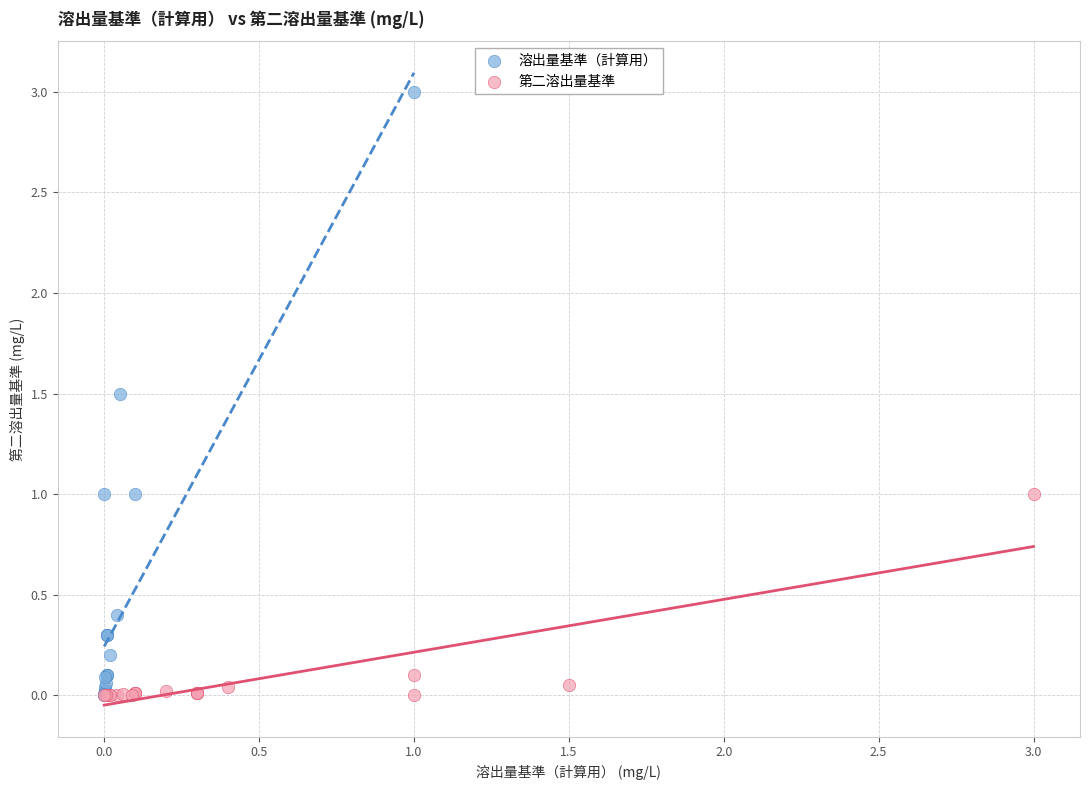

Which series has the largest Y range (max minus min)?

溶出量基準（計算用）